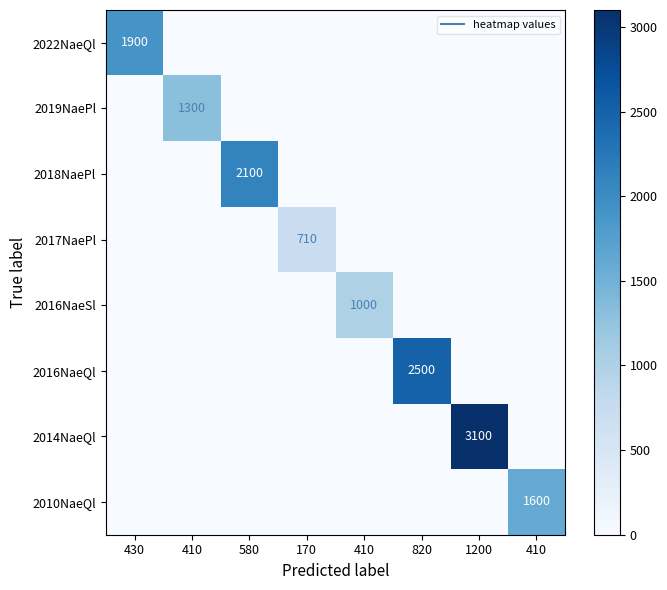

Which series has the widest spread of values?

2014NaeQl